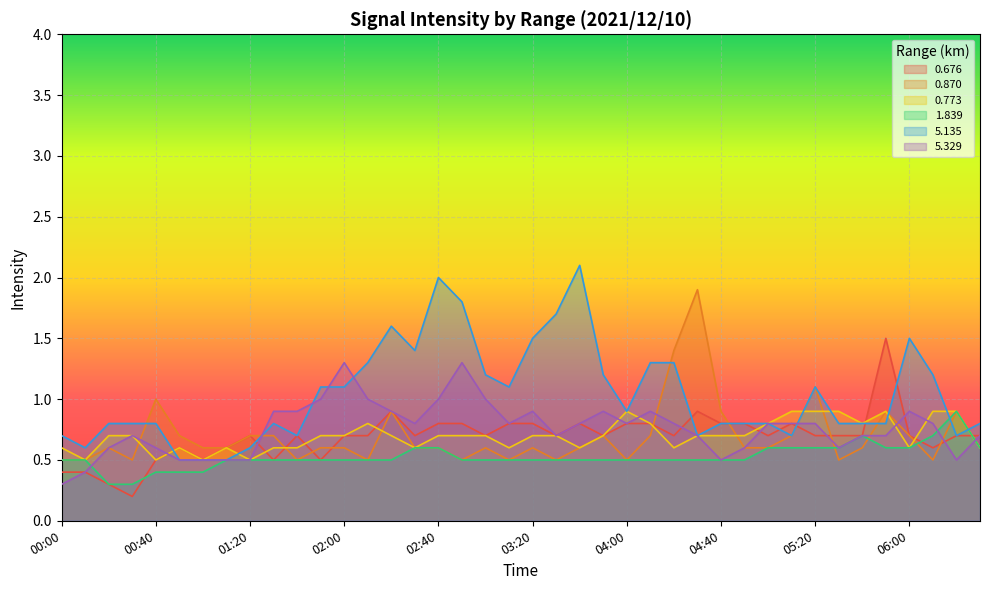

Is it true that 1.839 equals 0.2 at 02:40?

False